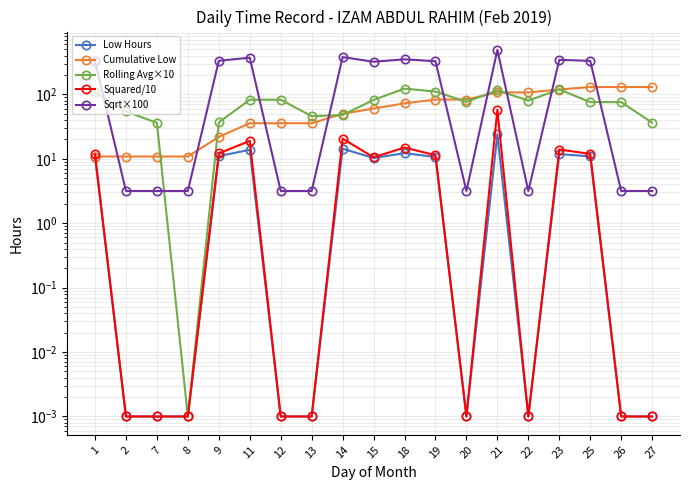

The value of Rolling Avg×10 at 25 is 120.9. True or false?

False